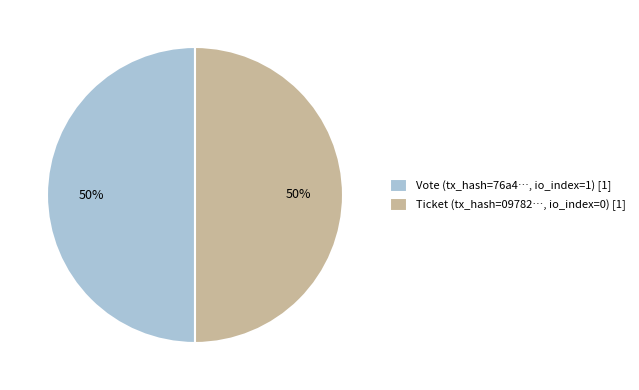

True or false: Vote (tx_hash=76a4…, io_index=1) [1] accounts for 50% of the total.

True